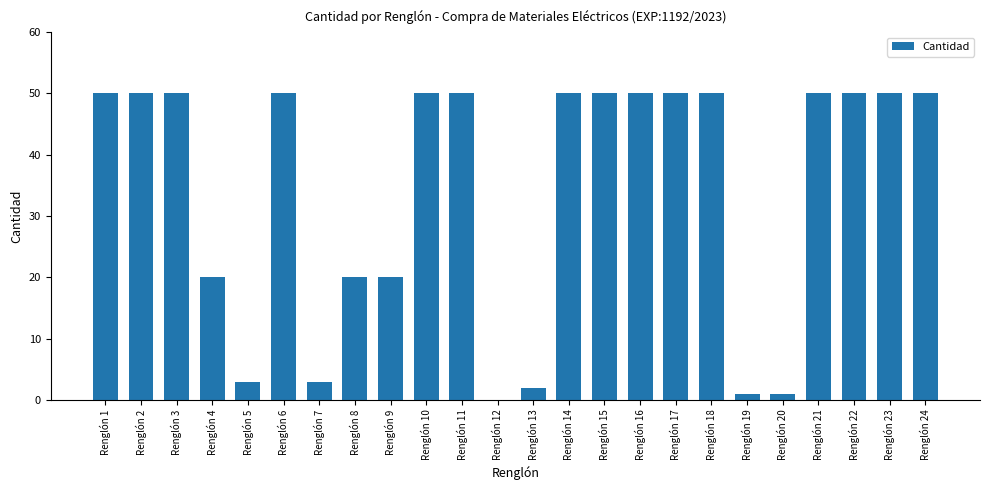

What is the ratio of the value at Renglón 22 to the value at Renglón 9?

2.5